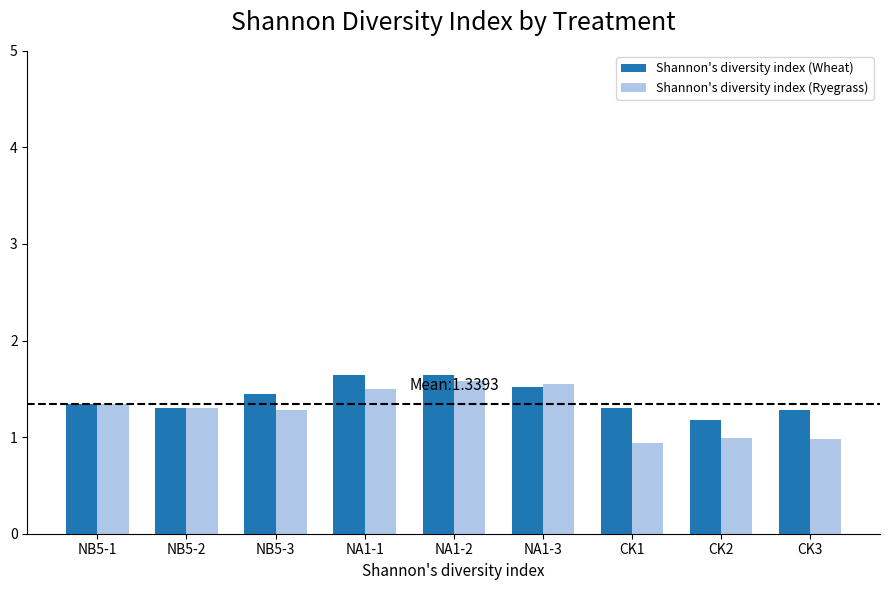

How many distinct data groups are displayed?

2